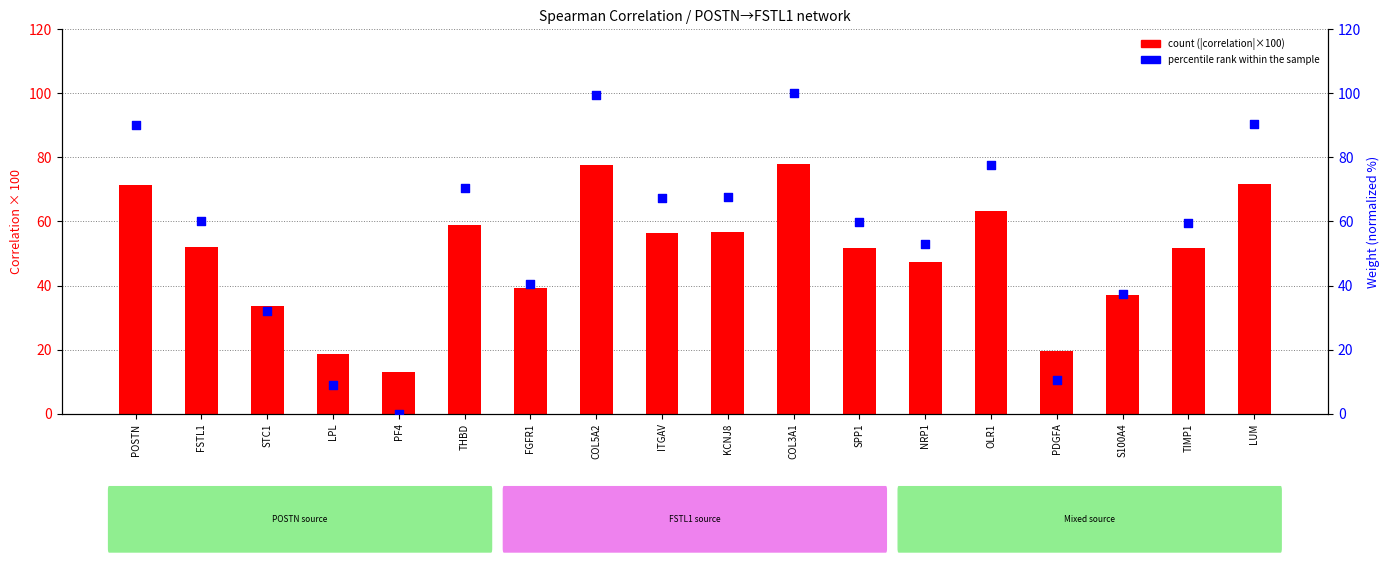

Which series has the widest spread of Y values?

percentile rank within the sample